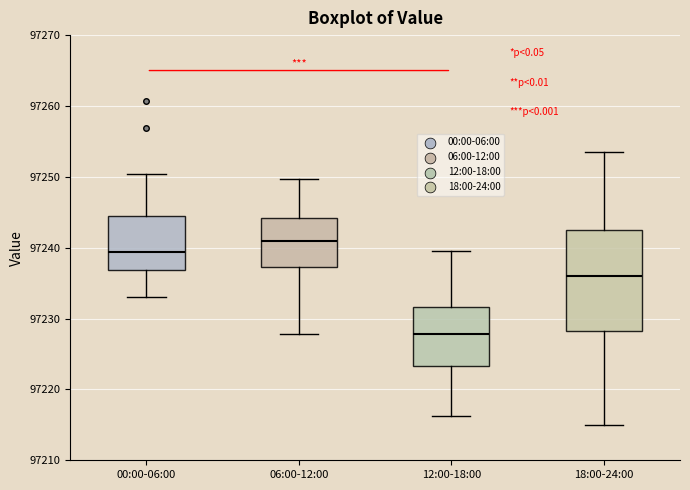

Reading left to right, transcribe this box plot: for each box, give where its median line is, the range the box spans, and where its two whiskers end, as read against the y-axis. The values are not printed on the chart, so give them approximately, as read against the axis.

00:00-06:00: median 97239, box 97237 to 97244, whiskers 97233 to 97250
06:00-12:00: median 97241, box 97237 to 97244, whiskers 97228 to 97250
12:00-18:00: median 97228, box 97223 to 97232, whiskers 97216 to 97240
18:00-24:00: median 97236, box 97228 to 97242, whiskers 97215 to 97254